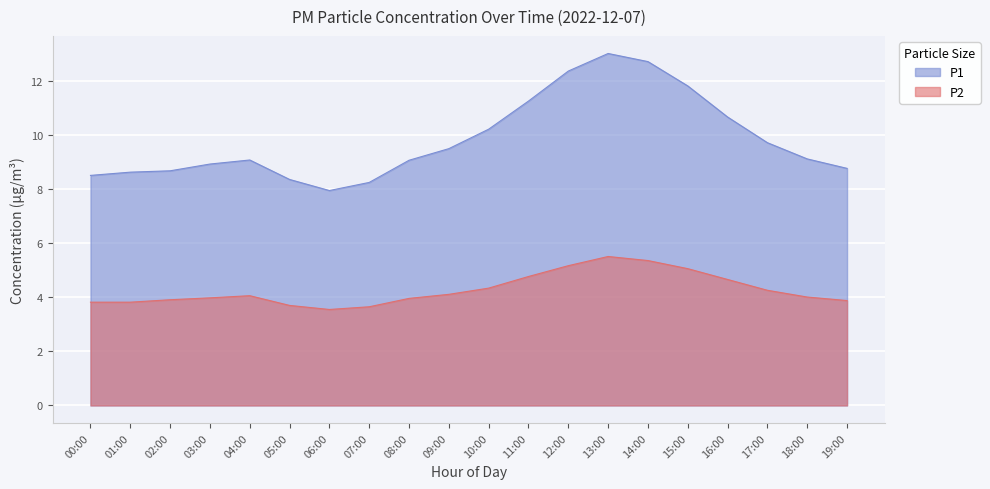

What is the maximum value for P1?

13.0